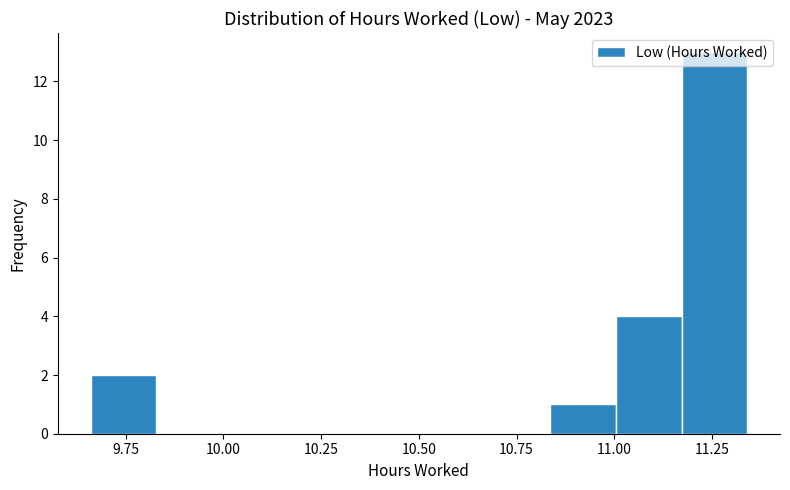

Around what value on the x-axis is the tallest bar? Give the approximate position of its centre, as read against the axis.

11.25